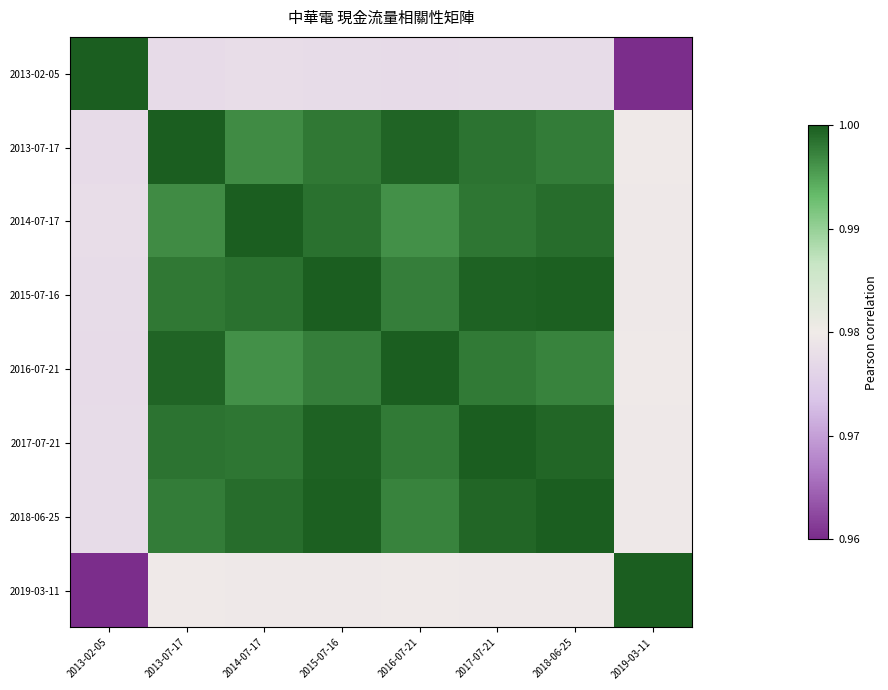

Which series changed the most between 2013-02-05 and 2014-07-17?

2013-02-05